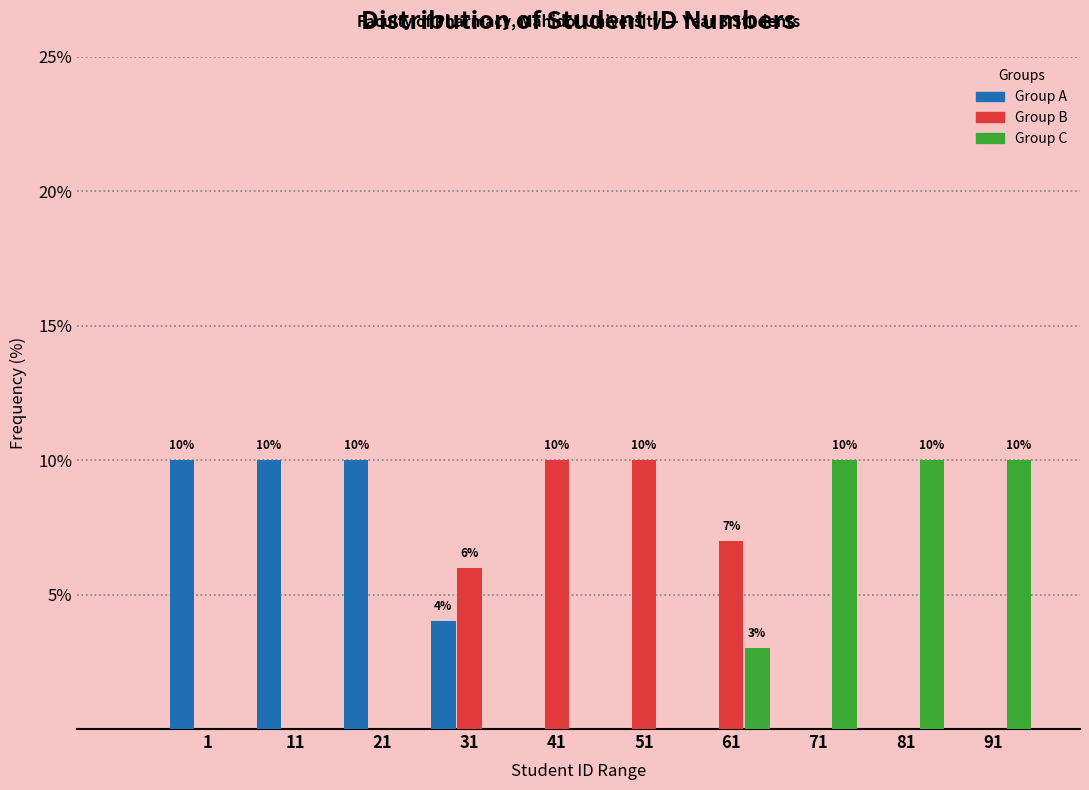

Reading right to left, transcribe all the data shown in this chart.

Group A: 91=0.0	81=0.0	71=0.0	61=0.0	51=0.0	41=0.0	31=4.0	21=10.0	11=10.0	1=10.0
Group B: 91=0.0	81=0.0	71=0.0	61=7.0	51=10.0	41=10.0	31=6.0	21=0.0	11=0.0	1=0.0
Group C: 91=10.0	81=10.0	71=10.0	61=3.0	51=0.0	41=0.0	31=0.0	21=0.0	11=0.0	1=0.0